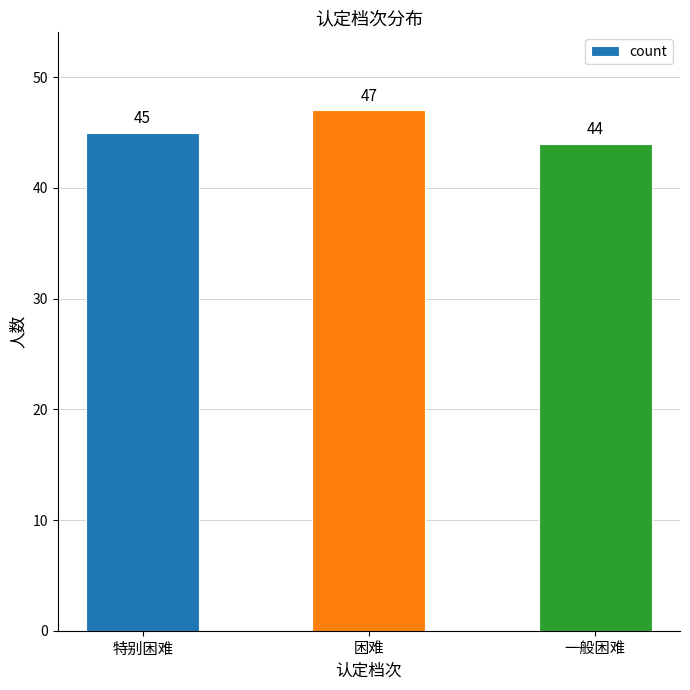

What is the smallest value displayed?

44